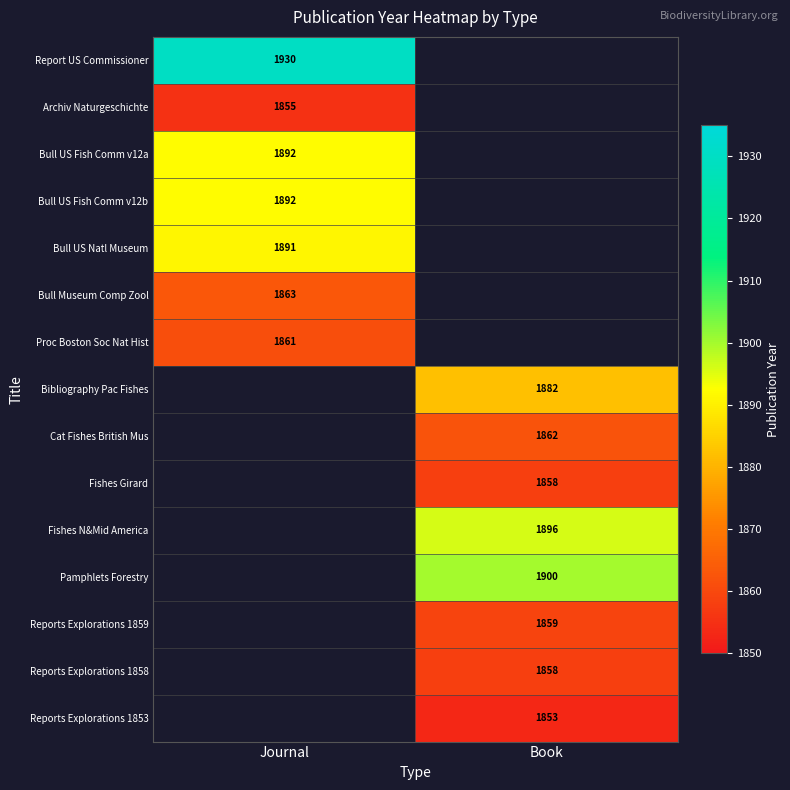

The Proc Boston Soc Nat Hist series shows 2567 at Journal. True or false?

False